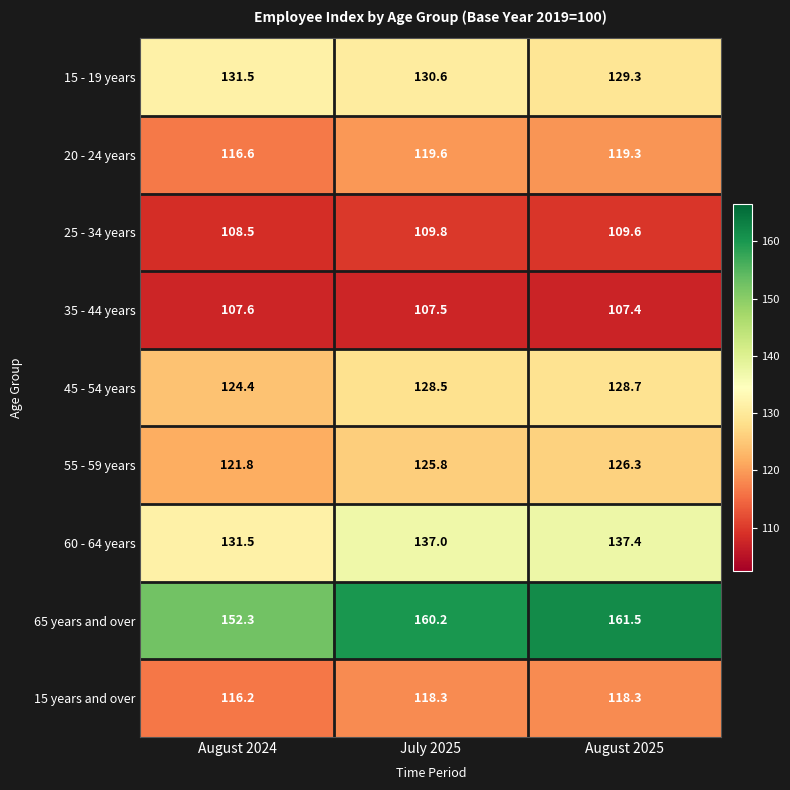

The 15 years and over series shows 118.3 at August 2025. True or false?

True